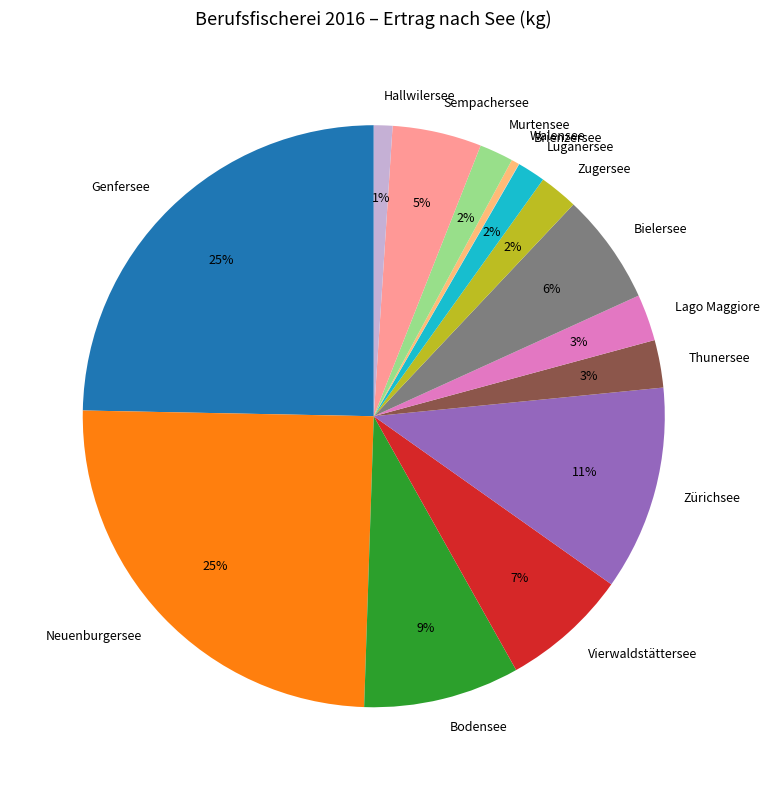

The Luganersee slice represents 2% of the pie. True or false?

True